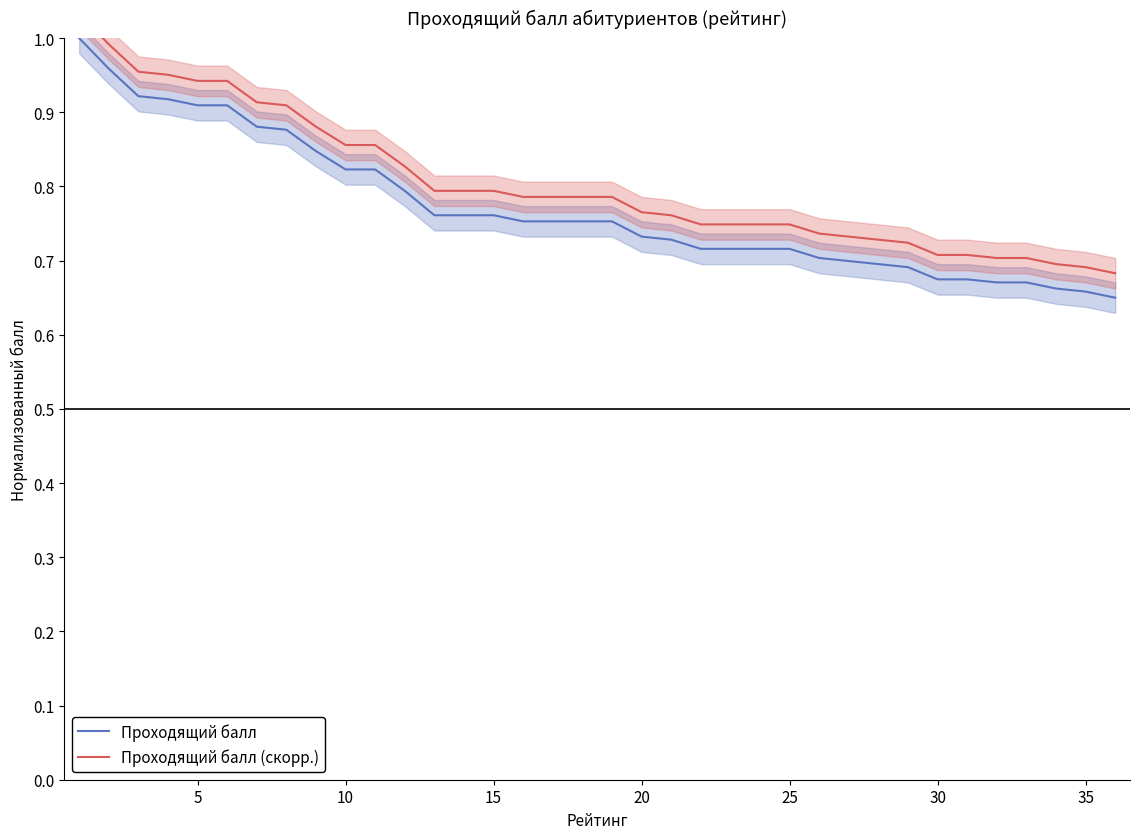

Reading left to right, what are all the values shown in this chart?

Проходящий балл: 1.0	1.0	0.9	0.9	0.9	0.9	0.9	0.9	0.8	0.8	0.8	0.8	0.8	0.8	0.8	0.8	0.8	0.8	0.8	0.7	0.7	0.7	0.7	0.7	0.7	0.7	0.7	0.7	0.7	0.7	0.7	0.7	0.7	0.7	0.7	0.7
Проходящий балл (скорр.): 1.0	1.0	1.0	1.0	0.9	0.9	0.9	0.9	0.9	0.9	0.9	0.8	0.8	0.8	0.8	0.8	0.8	0.8	0.8	0.8	0.8	0.7	0.7	0.7	0.7	0.7	0.7	0.7	0.7	0.7	0.7	0.7	0.7	0.7	0.7	0.7